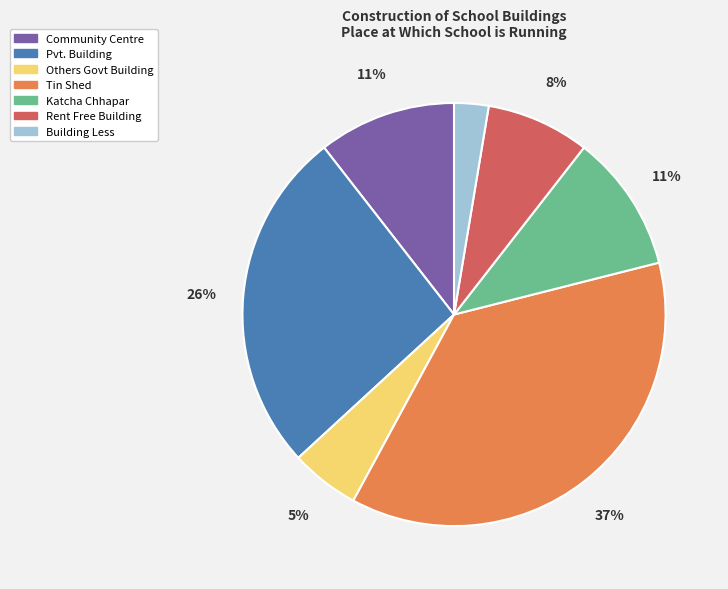

To the nearest percent, what is the difference between the largest and smallest slice percentages?

34%